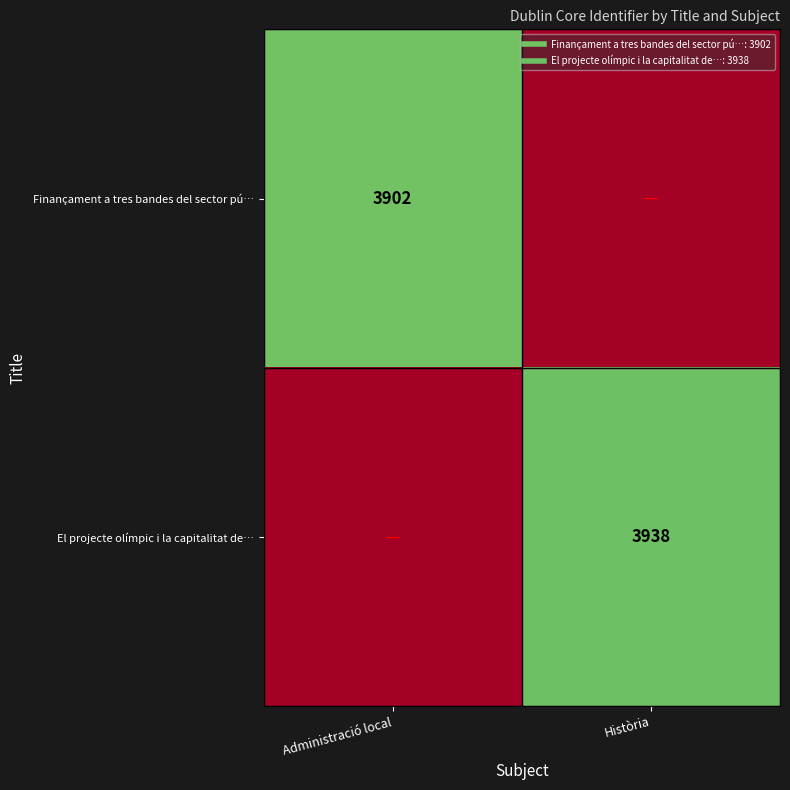

Is it true that El projecte olímpic i la capitalitat de… equals 2555 at Administració local?

False